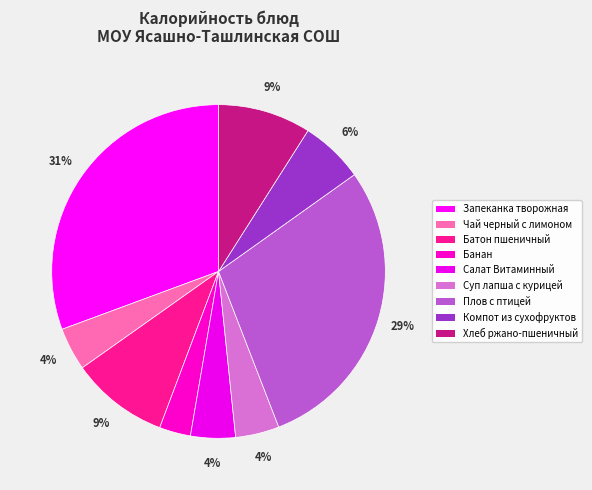

Is there a majority slice in this chart?

No